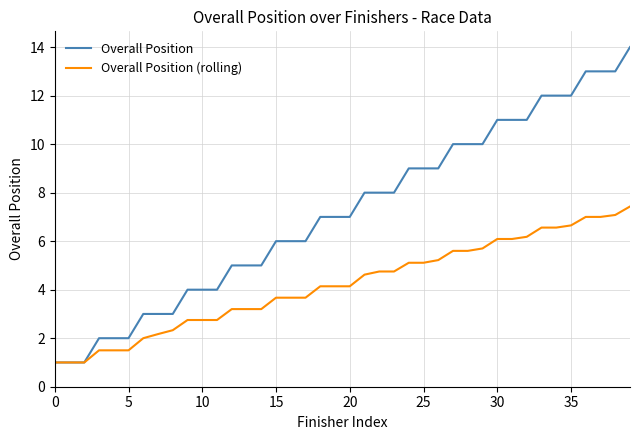

Which series has the largest total across all categories?

Overall Position